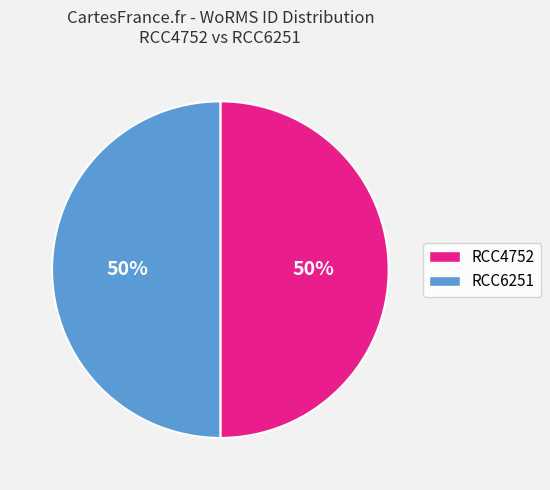

Count the number of slices in the pie.

2